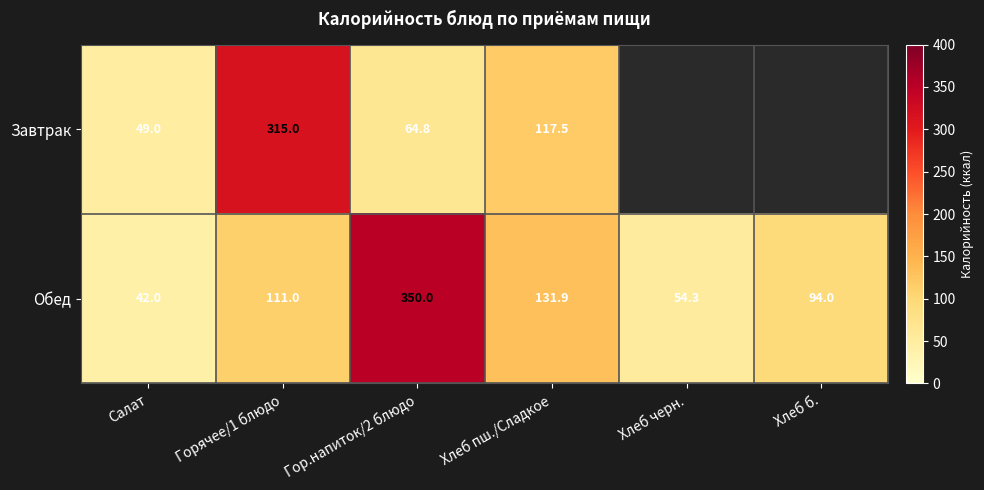

Which has a higher value, Хлеб черн. or Хлеб б.?

Хлеб б.